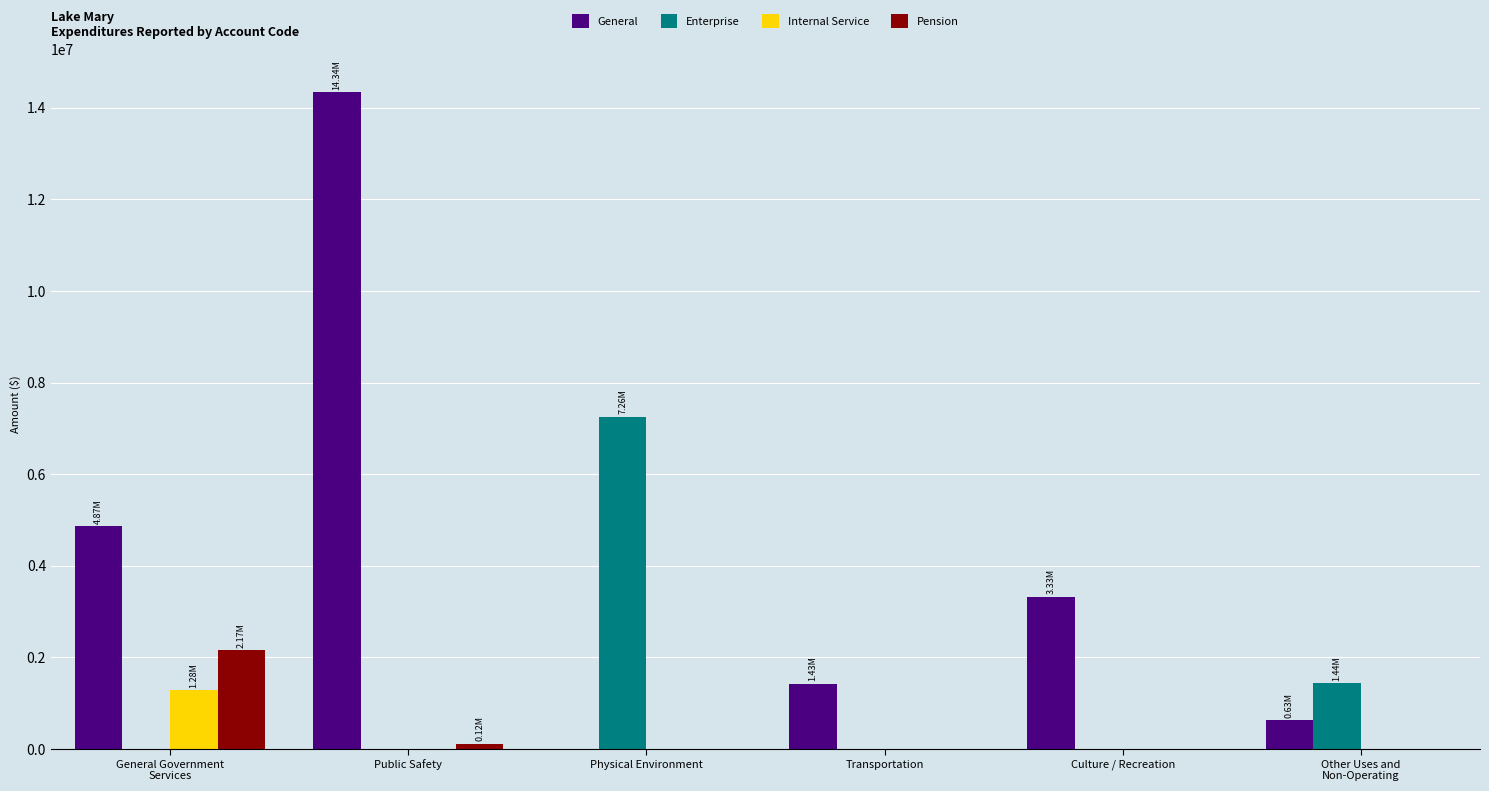

The Internal Service series shows 586876 at General Government
Services. True or false?

False